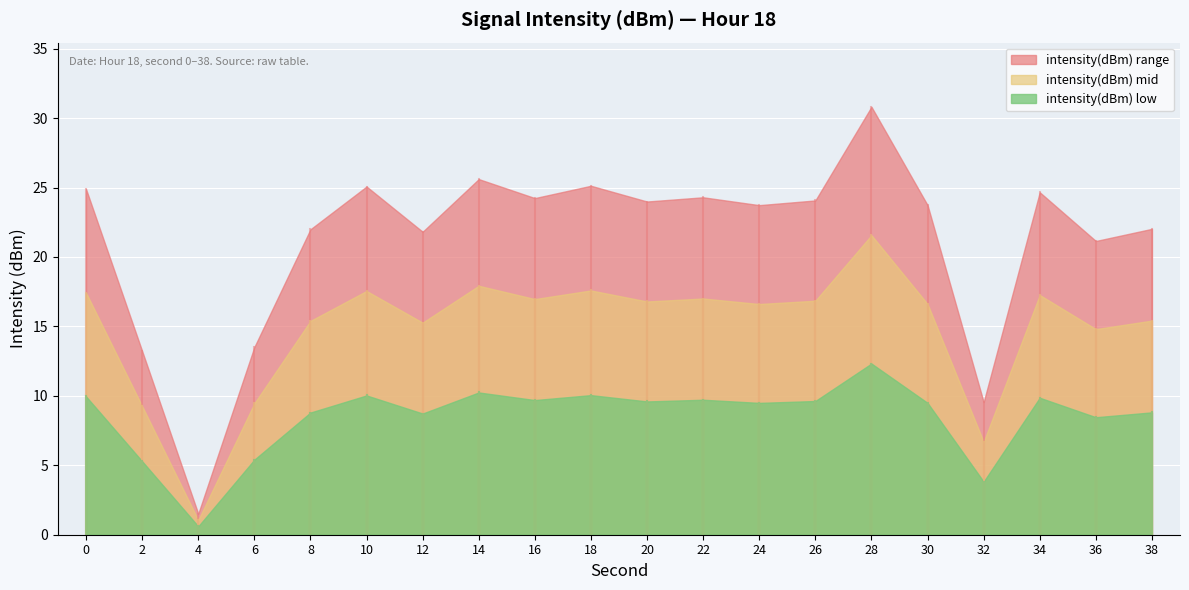

Which label corresponds to the largest value in the chart?

28